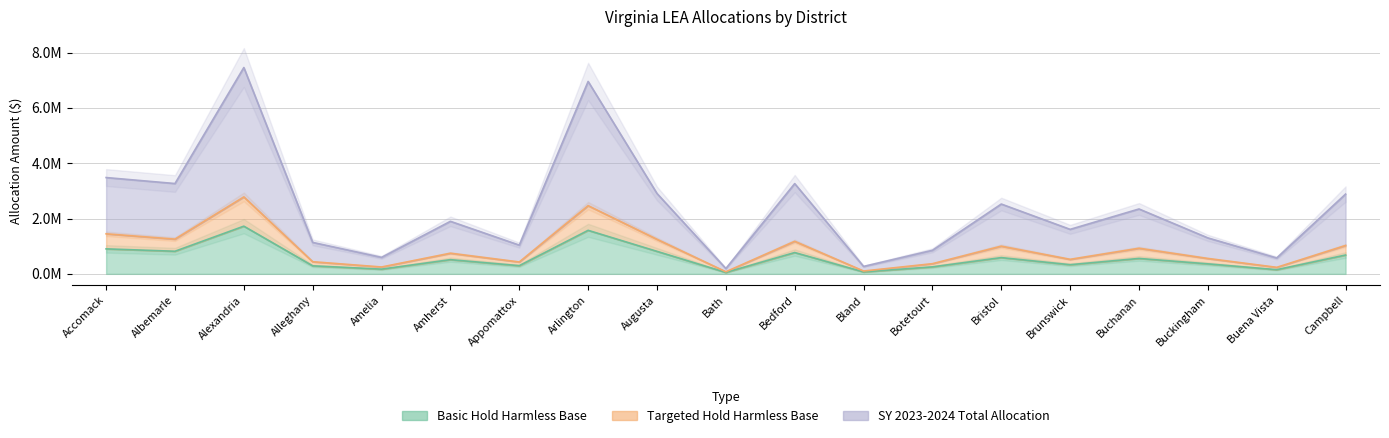

True or false: SY 2023-2024 TOTAL ALLOCATION has more than 0 interior local peaks.

True